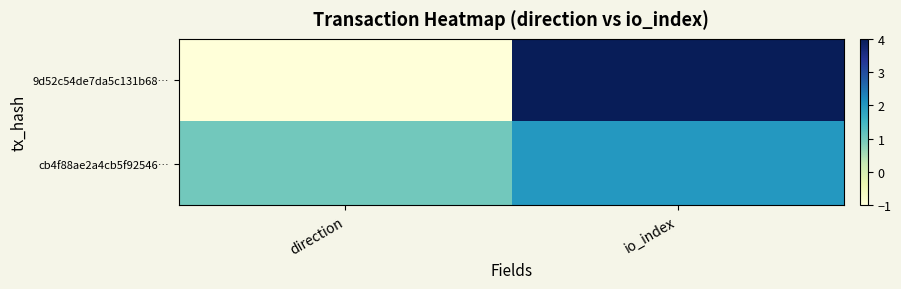

Which series has the widest spread of values?

9d52c54de7da5c131b68…